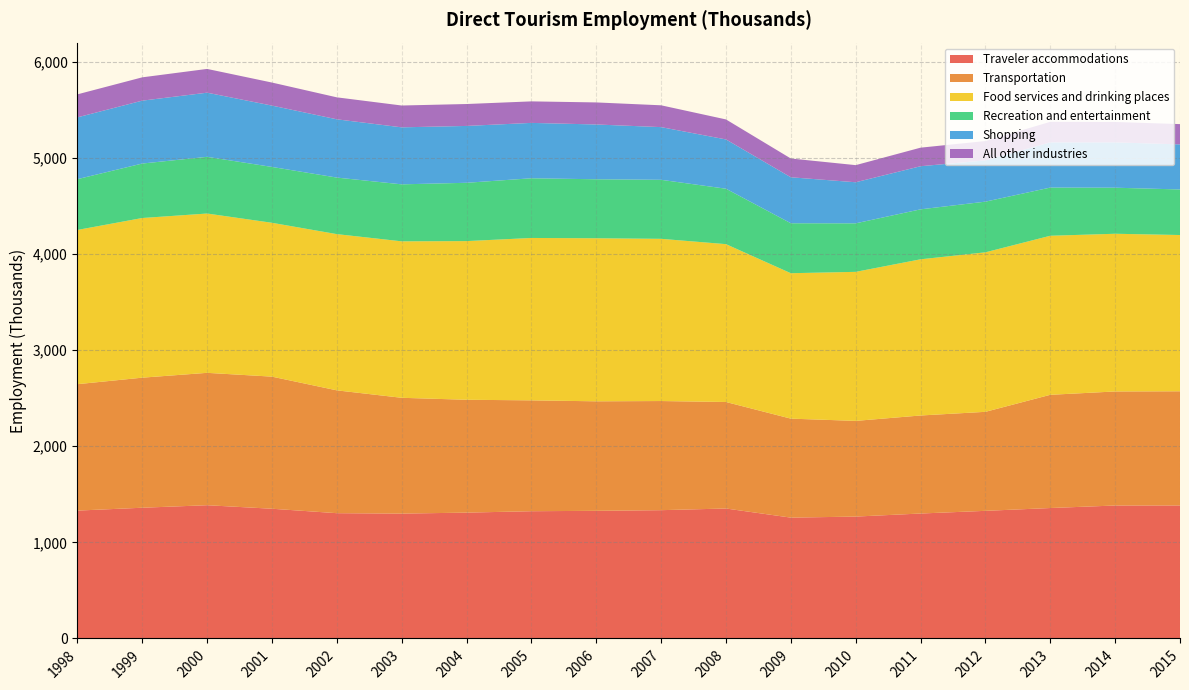

Reading left to right, what are all the values shown in this chart?

Traveler accommodations: 1330.5	1360.2	1386.5	1349.9	1303.6	1299.2	1309.4	1324.0	1328.1	1334.8	1352.2	1257.3	1268.2	1300.1	1327.9	1357.2	1383.4	1384.0
Transportation: 1315.4	1353.4	1377.5	1374.6	1278.1	1205.0	1174.3	1153.6	1139.5	1135.7	1108.3	1030.0	995.7	1020.1	1030.4	1178.1	1186.7	1188.0
Food services and drinking places: 1604.8	1661.3	1657.7	1600.8	1625.6	1628.0	1650.9	1689.7	1696.7	1687.8	1642.4	1513.2	1550.8	1625.2	1659.7	1654.9	1641.0	1626.0
Recreation and entertainment: 528.5	566.8	589.9	581.2	588.5	593.1	606.8	621.2	613.8	614.2	576.8	519.8	504.9	520.0	527.3	501.5	479.2	474.0
Shopping: 643.1	654.5	667.5	638.3	606.3	593.1	591.7	576.2	570.2	548.2	512.9	478.5	427.5	448.6	429.5	470.4	471.8	469.0
All other industries: 239.3	242.6	247.2	239.8	228.6	227.1	228.0	223.8	229.4	227.0	208.2	195.3	178.1	193.1	201.0	213.5	212.1	211.0